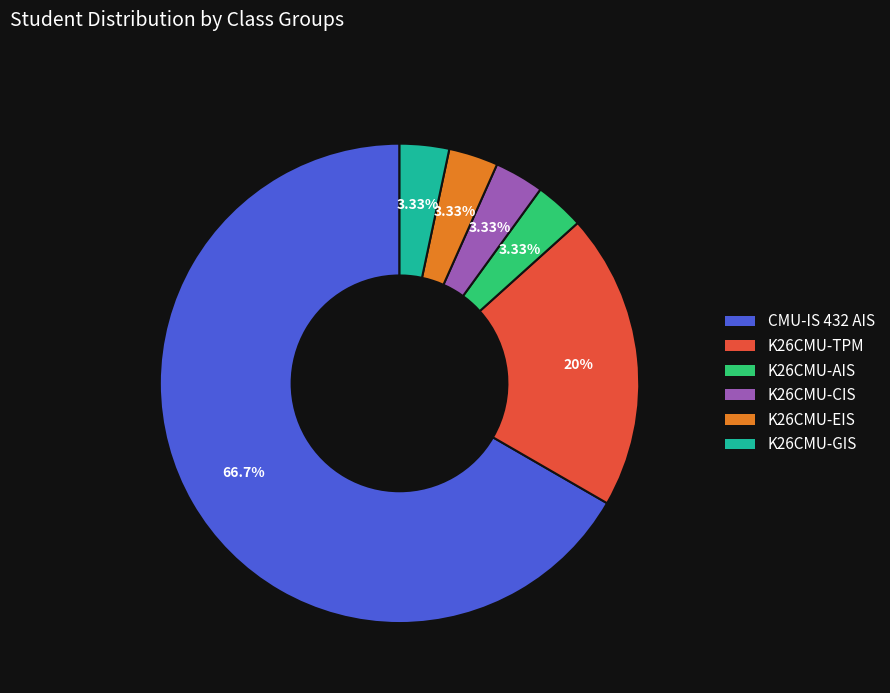

How many segments does this pie chart have?

6